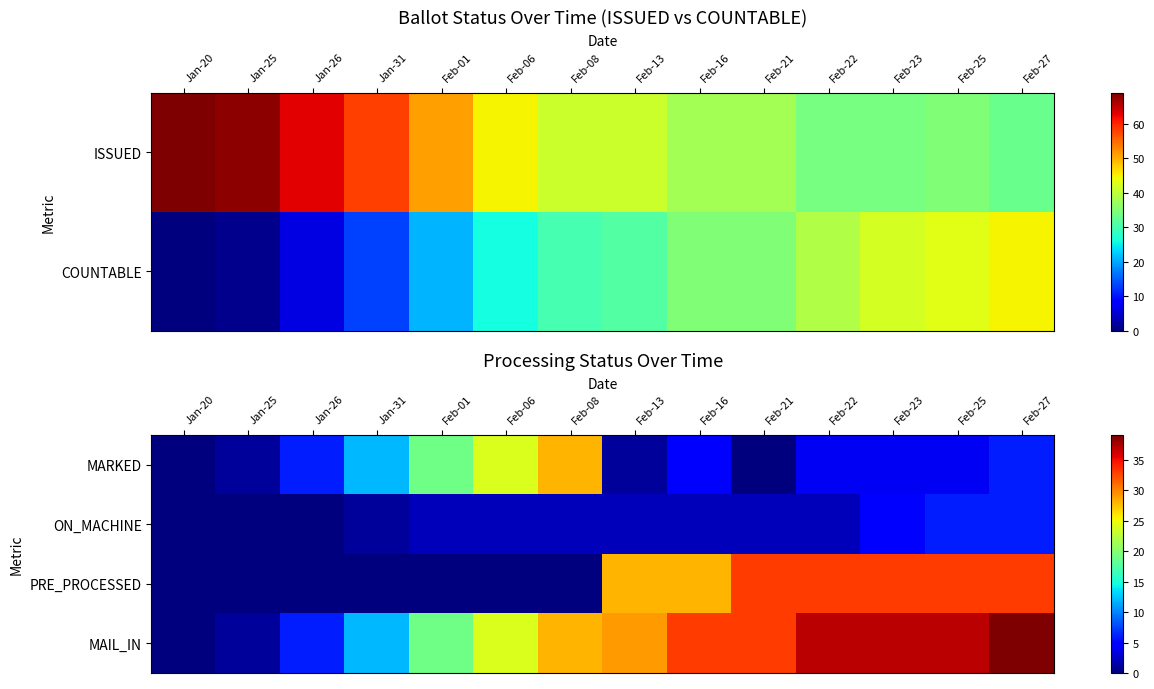

List the labels in order of ON_MACHINE value, smallest first.

Jan-20, Jan-25, Jan-26, Jan-31, Feb-01, Feb-06, Feb-08, Feb-13, Feb-16, Feb-21, Feb-22, Feb-23, Feb-25, Feb-27